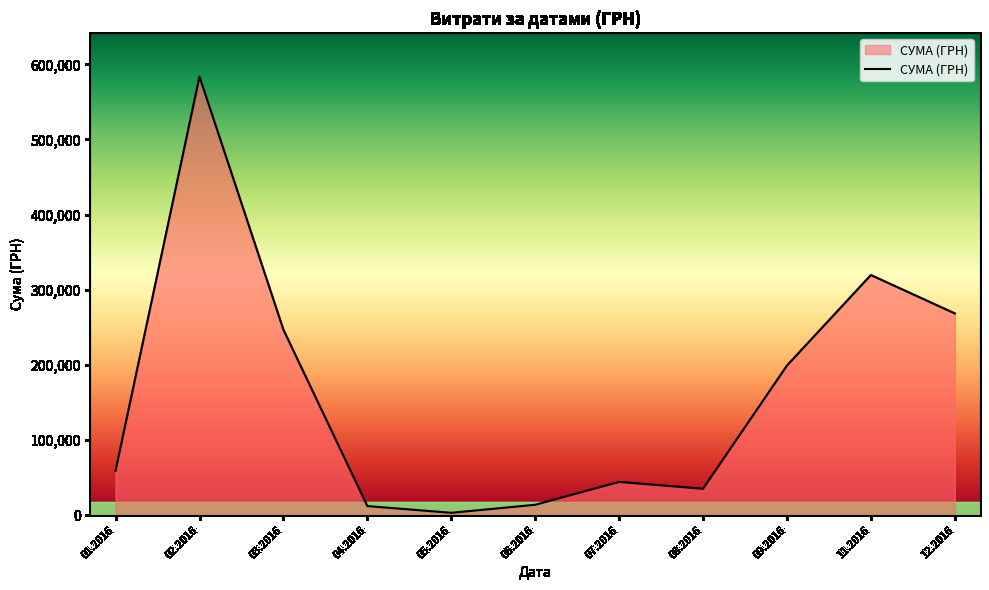

The value at 01.2016 is 15498.8. True or false?

False